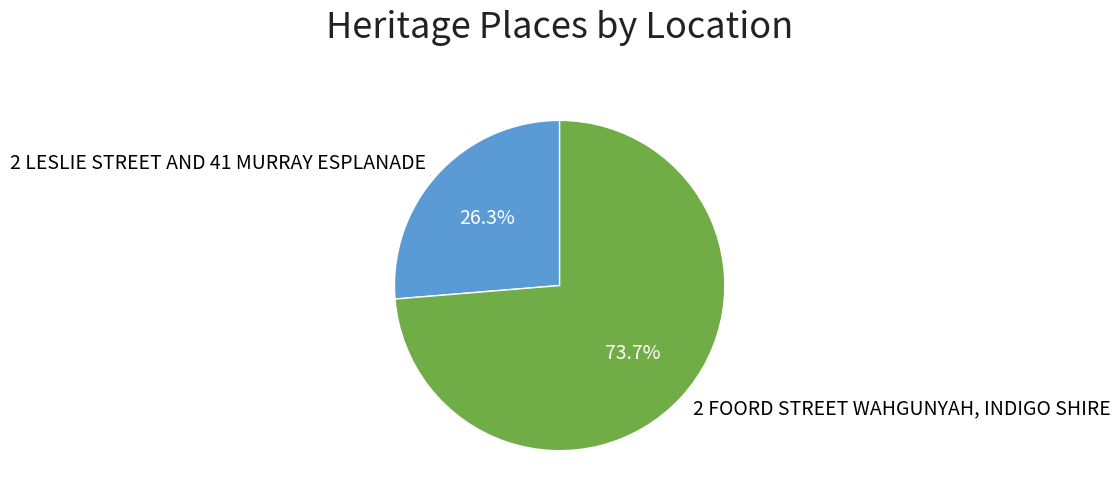

What is the largest slice in the pie chart?

2 FOORD STREET WAHGUNYAH, INDIGO SHIRE